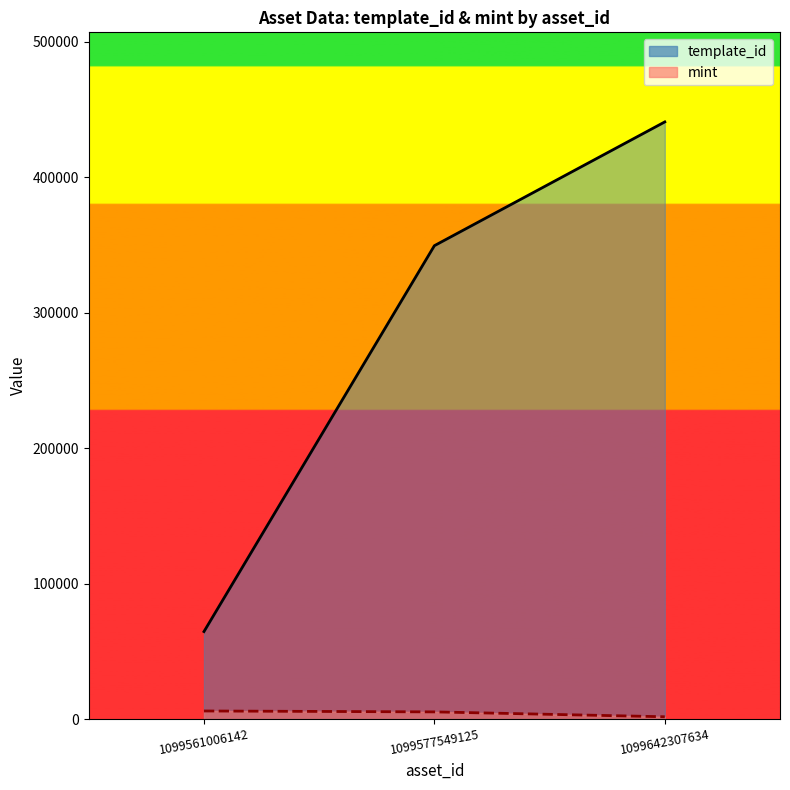

What is the value of the mint point at the 2nd from the left?

5370